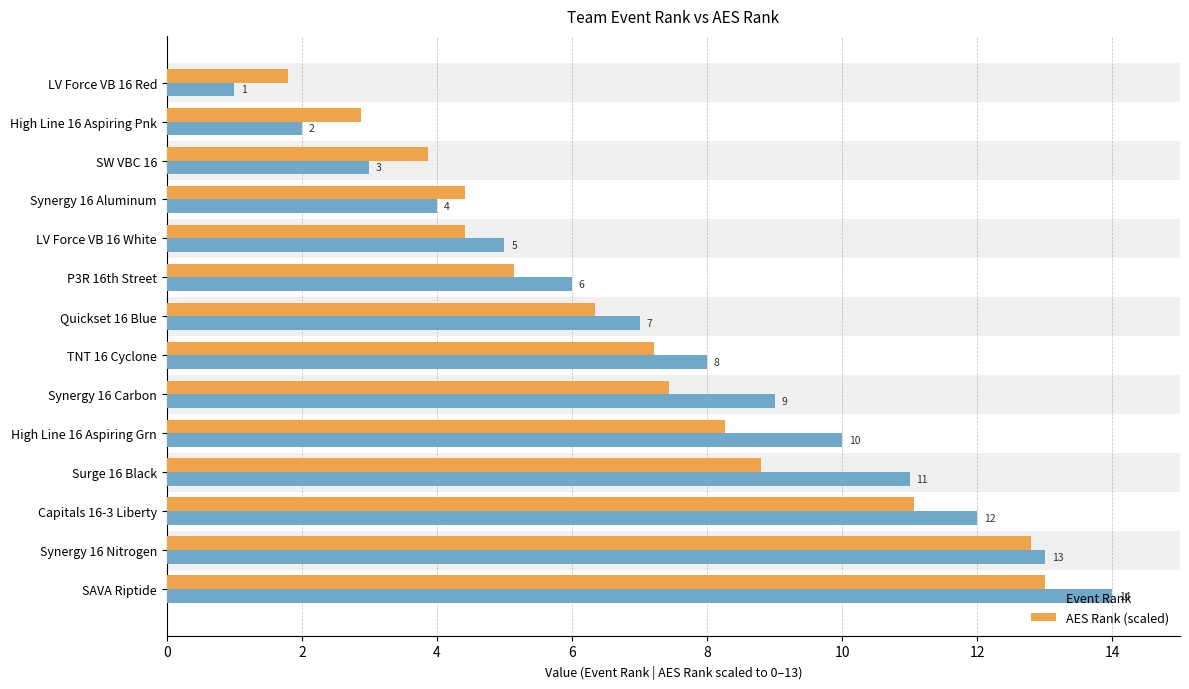

How many values in the AES Rank (scaled) series are below 7?

7